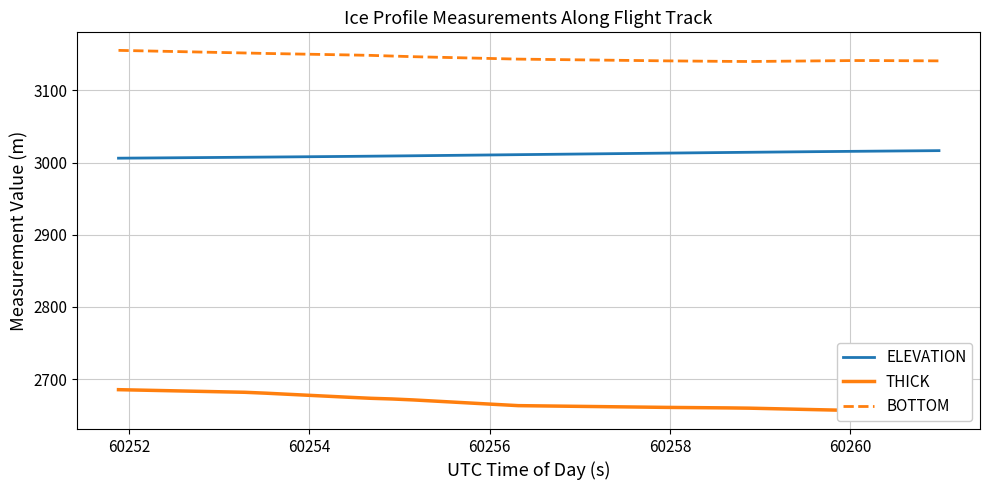

How many data points does each series have?

40